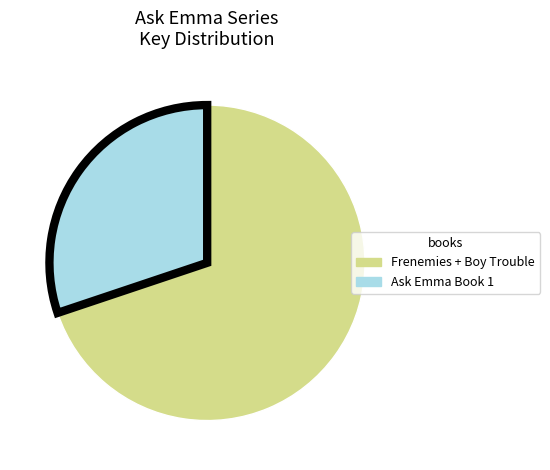

Is there a majority slice in this chart?

Yes